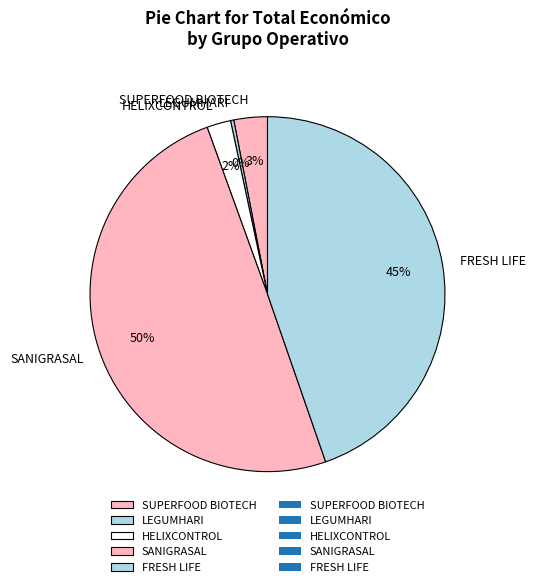

Between LEGUMHARI and HELIXCONTROL, which is larger?

HELIXCONTROL